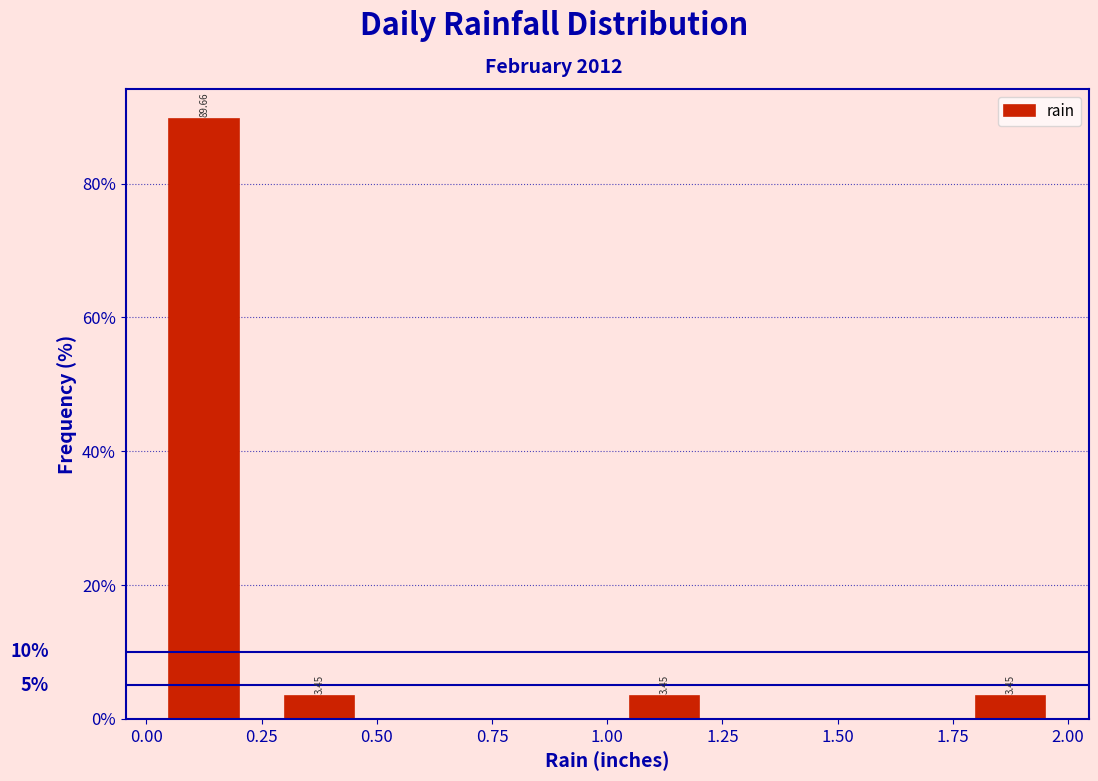

Which range on the x-axis has the tallest bar?

0.00 to 0.25